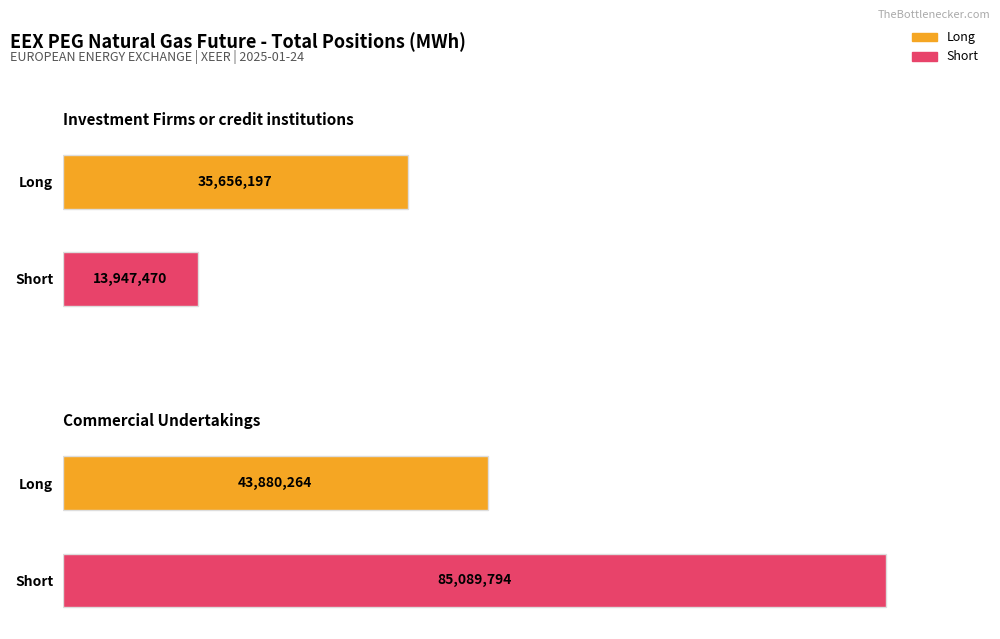

What position from the right is Commercial Undertakings?

1